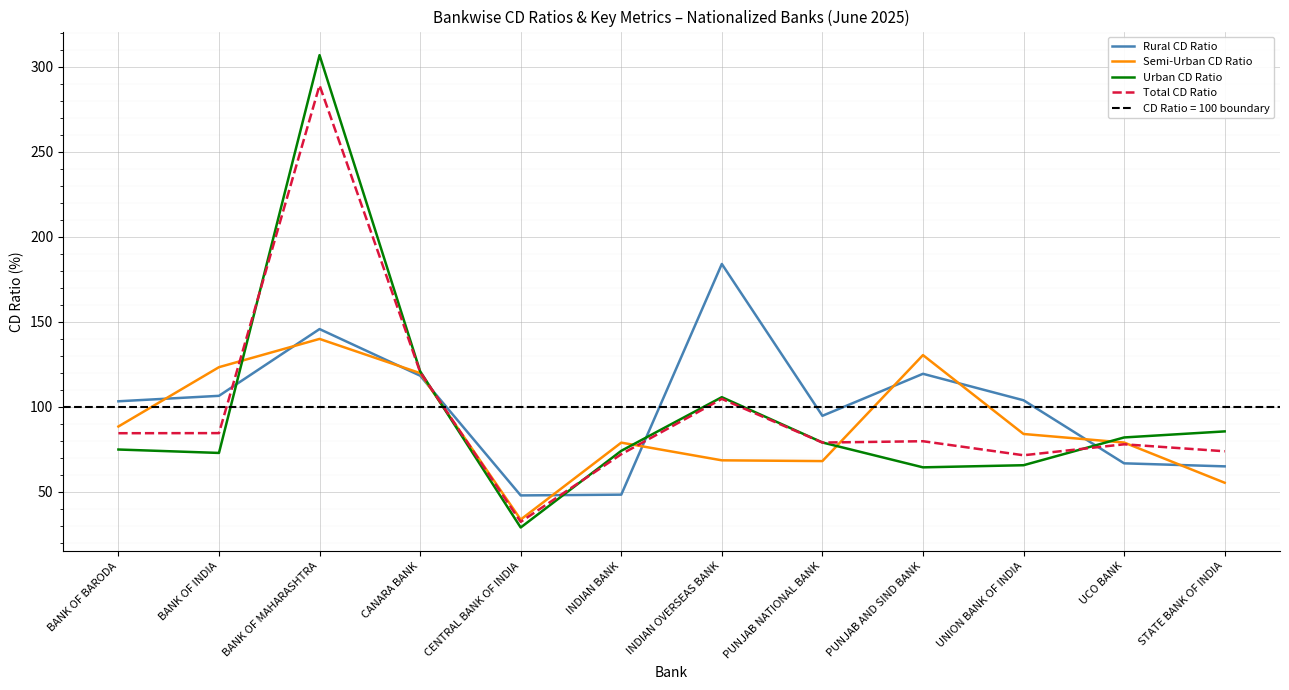

Which series has the largest range (max minus min)?

Urban CD Ratio